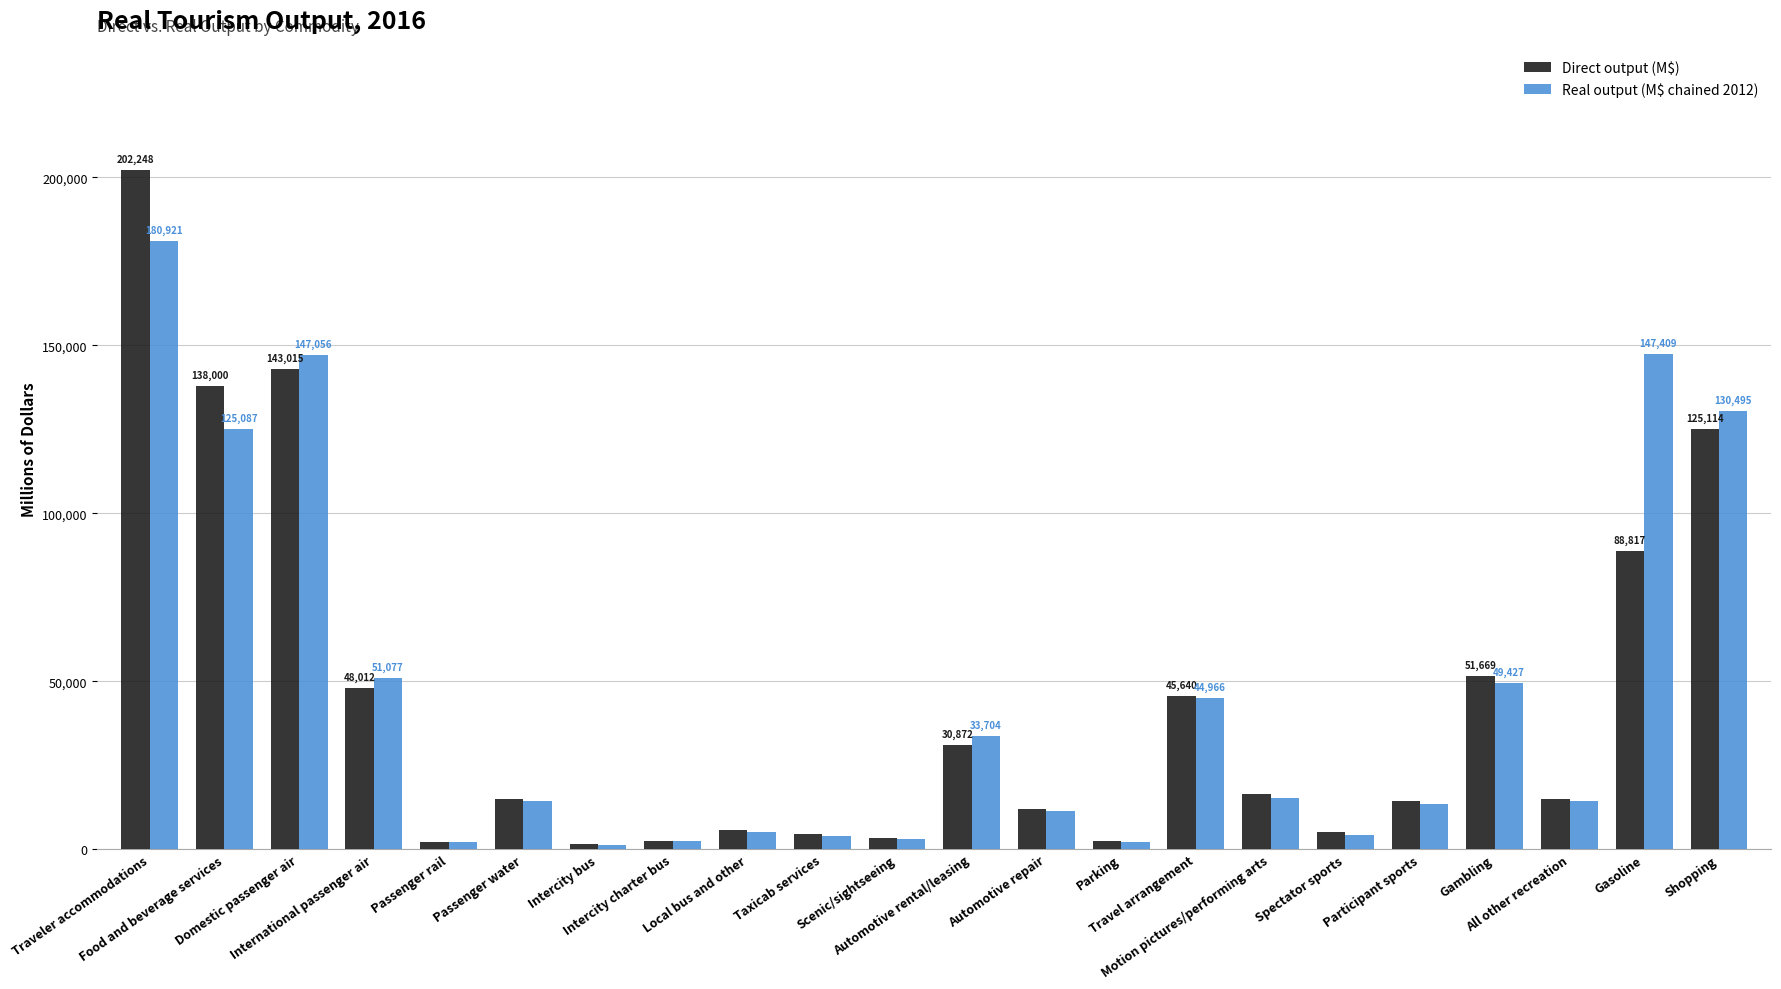

At how many categories does at least one series exceed 128001?

5